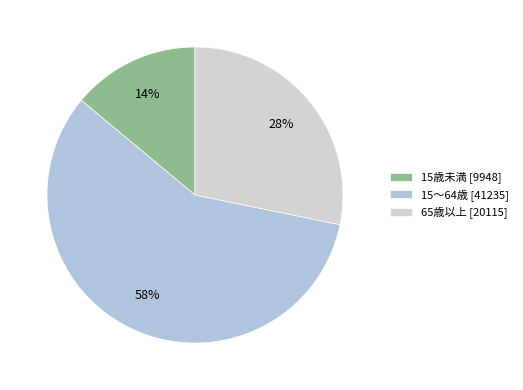

Rank the categories by value from highest to lowest.

15～64歳, 65歳以上, 15歳未満